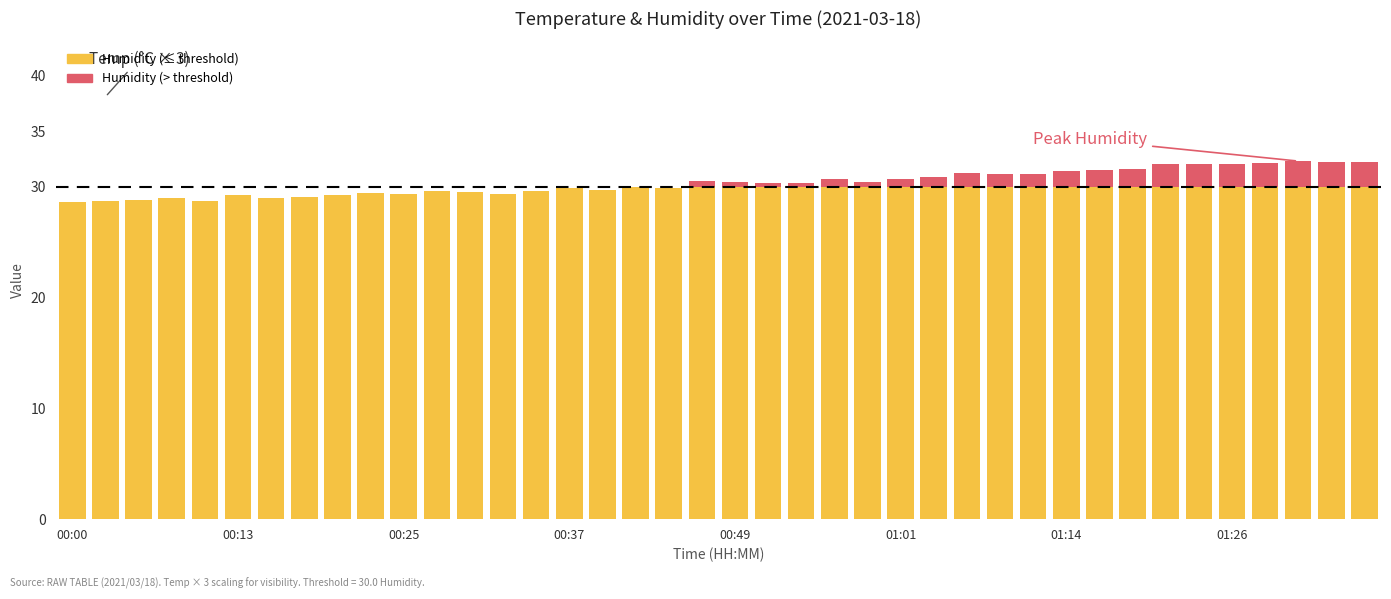

What is the value of the Temp bar at the 38th from the left?

11.8